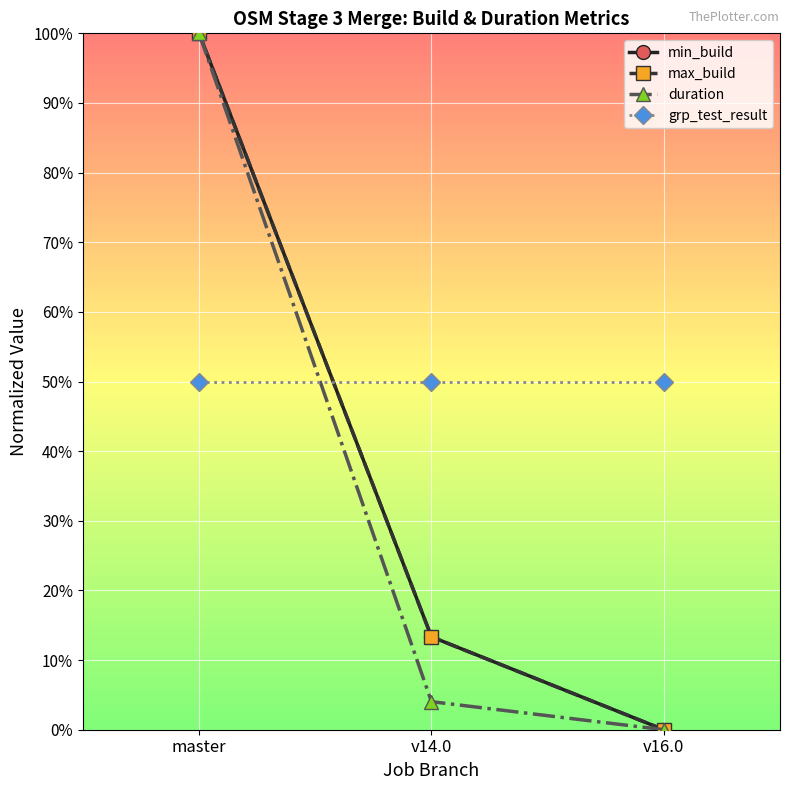

What are all the series names shown in the legend?

min_build, max_build, duration, grp_test_result